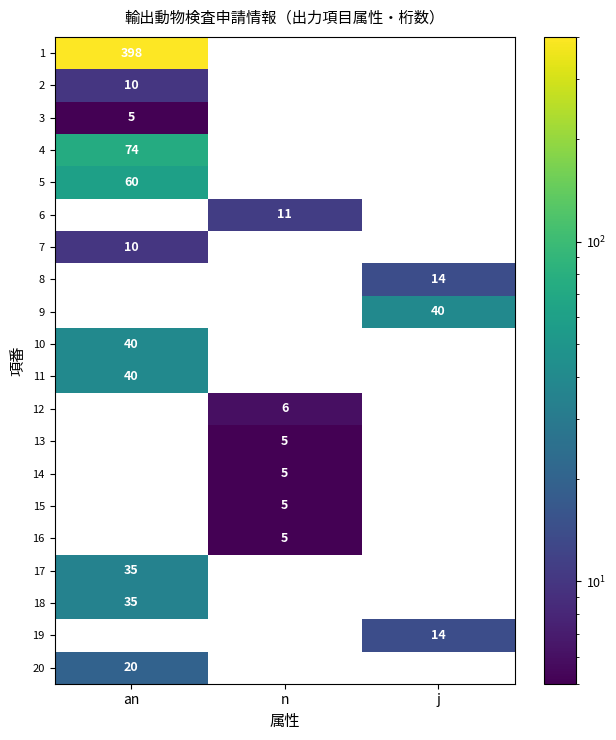

The value of 7 at an is 10. True or false?

True